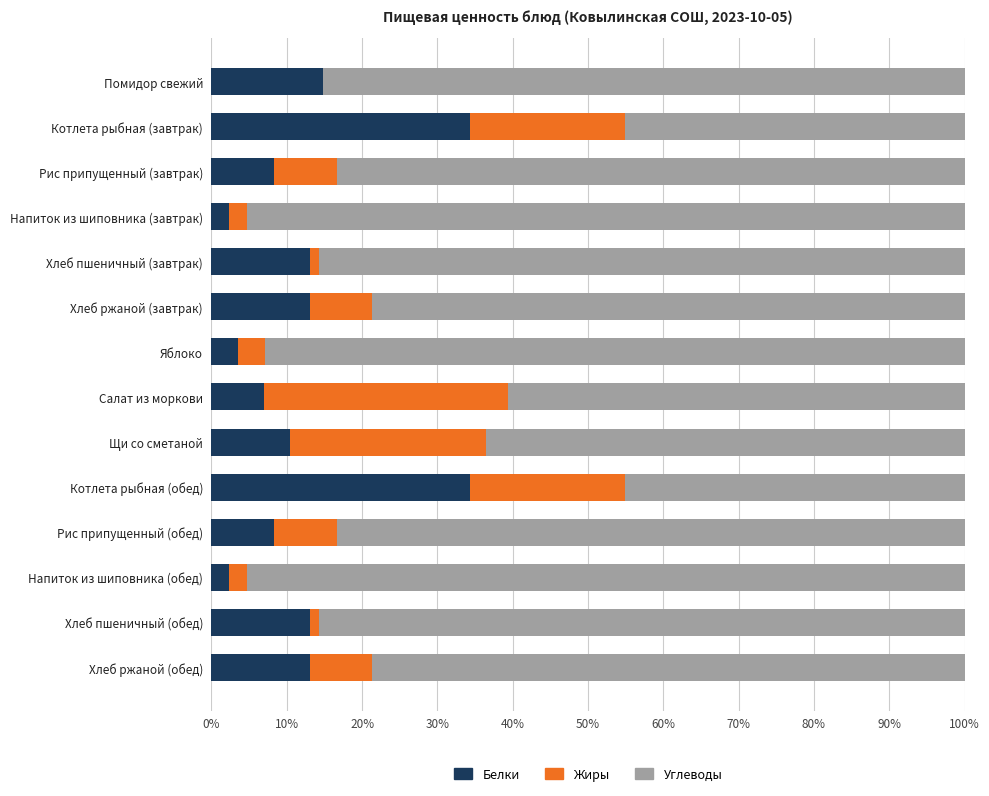

What is the sum of all Белки values?

178.5